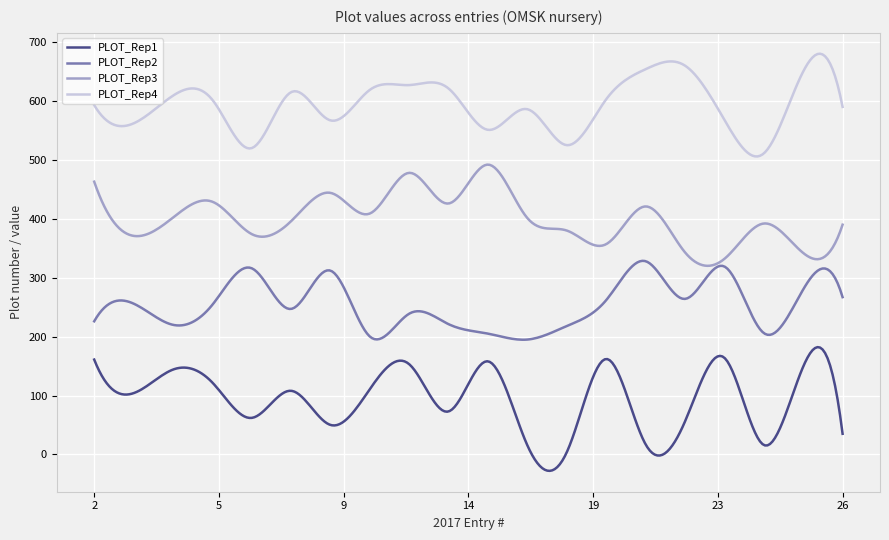

What is the difference between the second highest and second lowest values in the PLOT_Rep2 series?

133.6